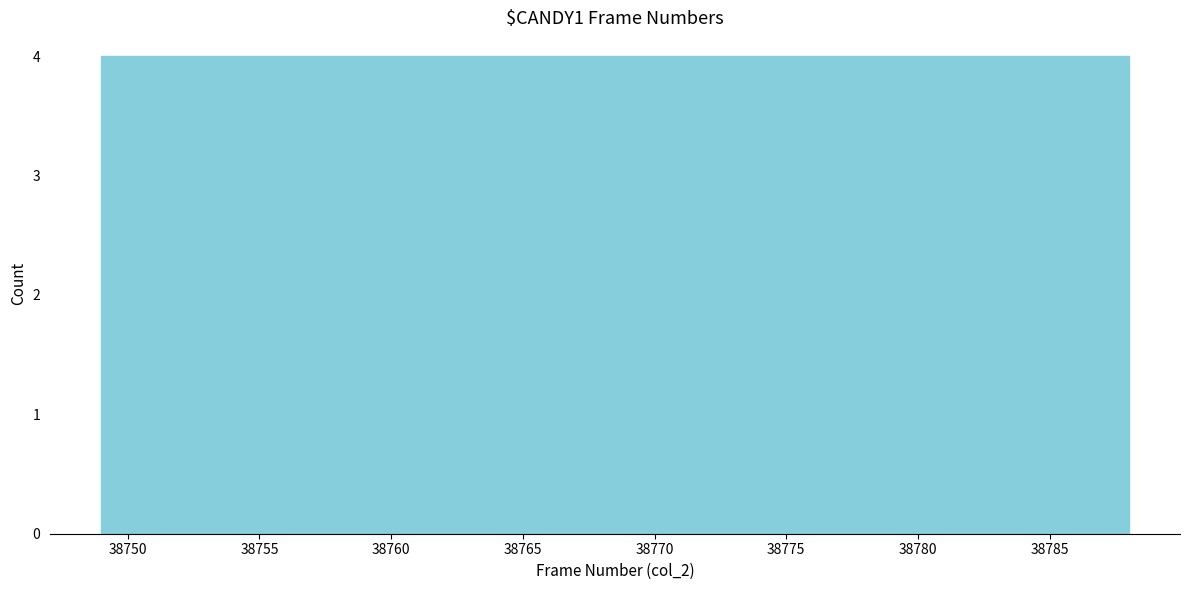

What is the height of the bar covering 38752.9 to 38756.8 on the x-axis? Neither the bar edges nor the heights are printed on the chart, so give them approximately, as read against the axes.

4